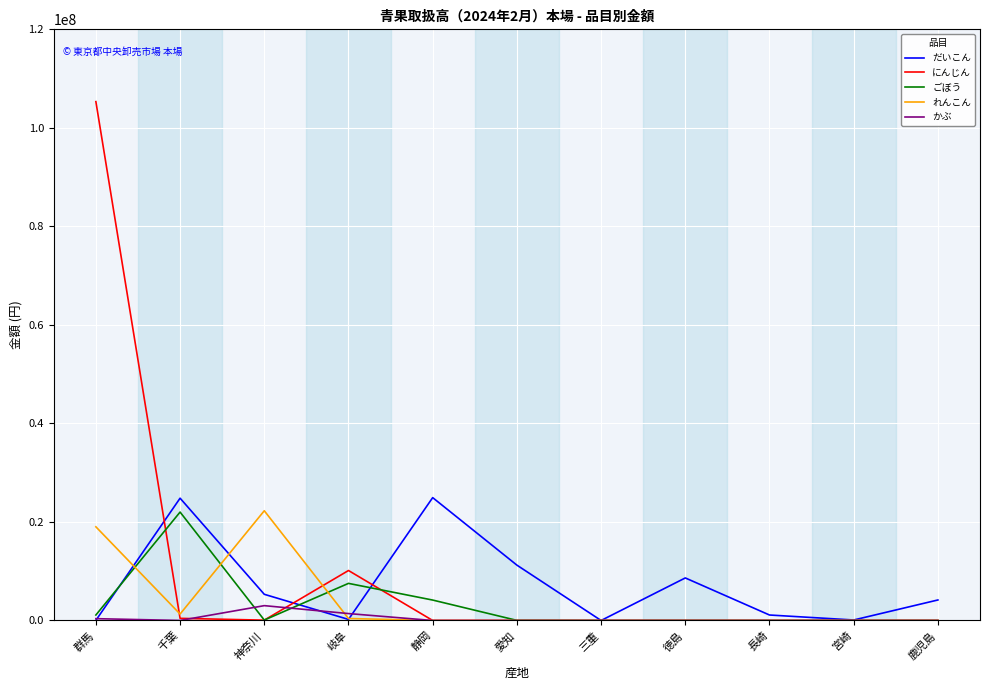

What is the highest value of the ごぼう series?

22008752